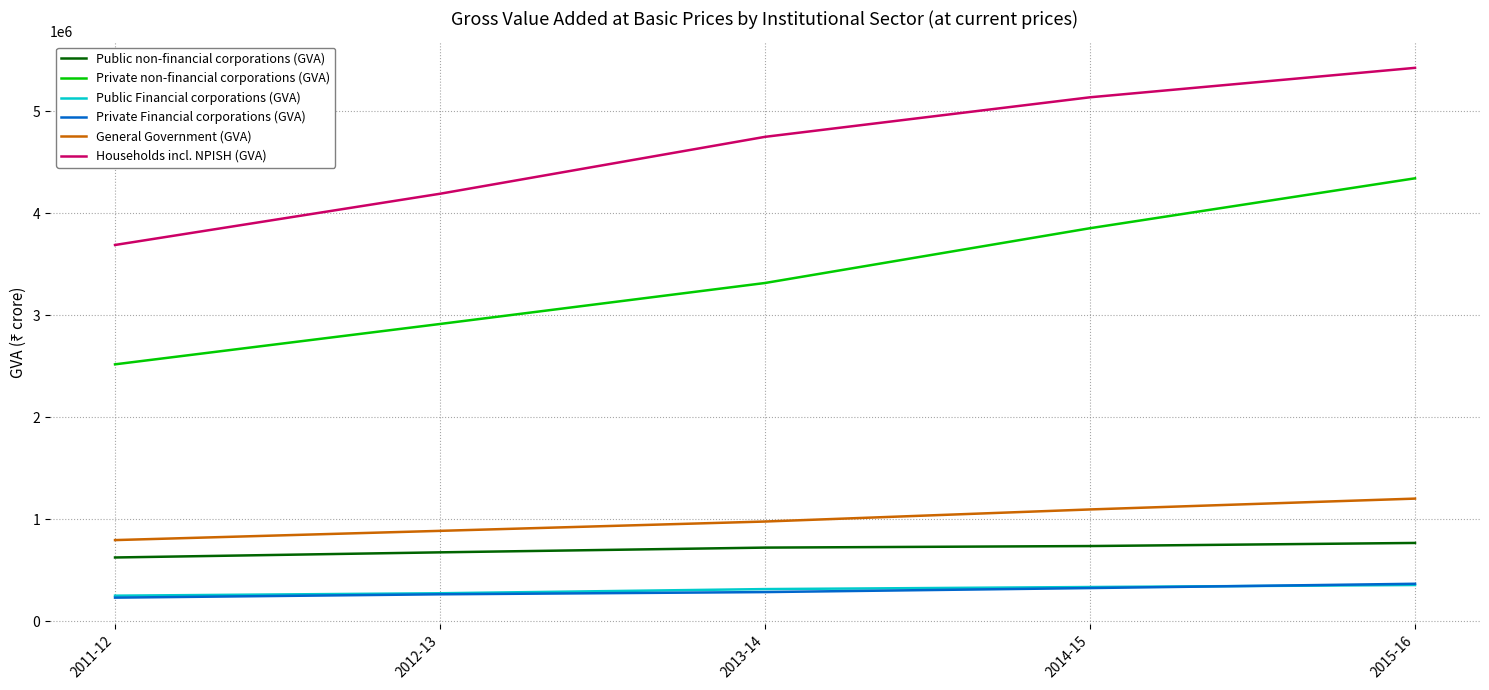

True or false: Private Financial corporations (GVA) and Private non-financial corporations (GVA) intersect in this chart.

False